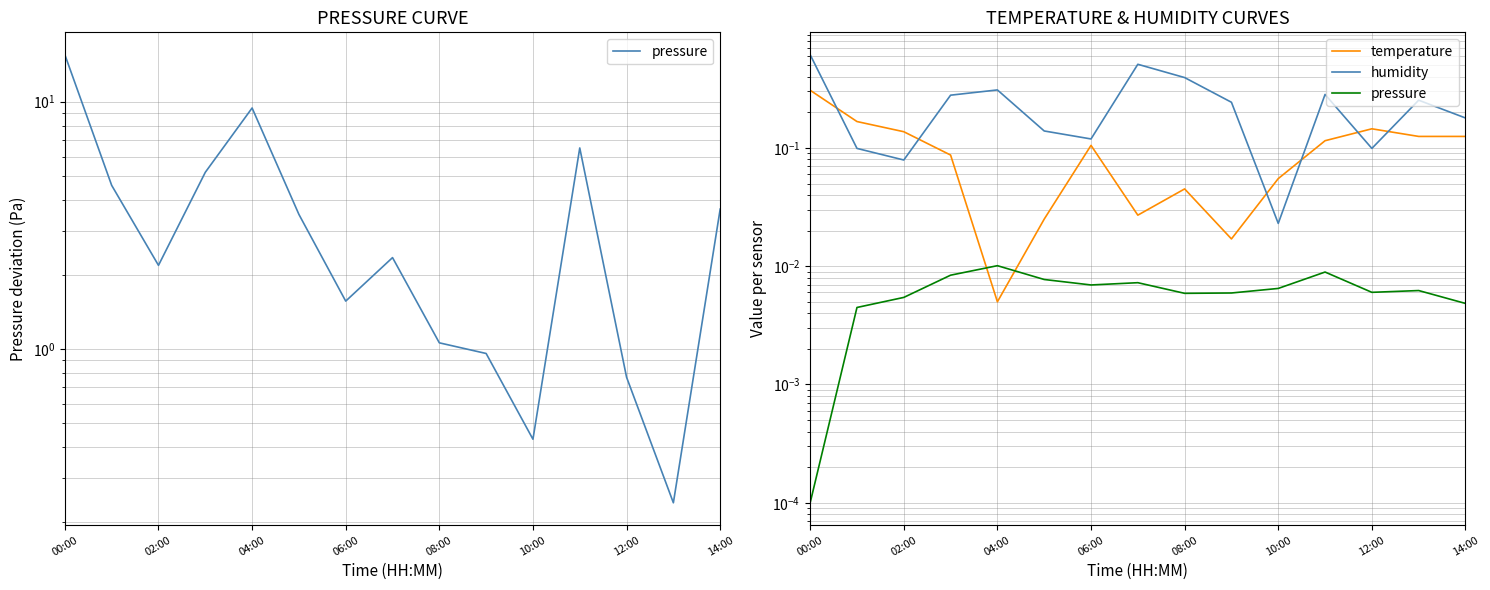

Which series changed the most between 04:00 and 06:00?

humidity